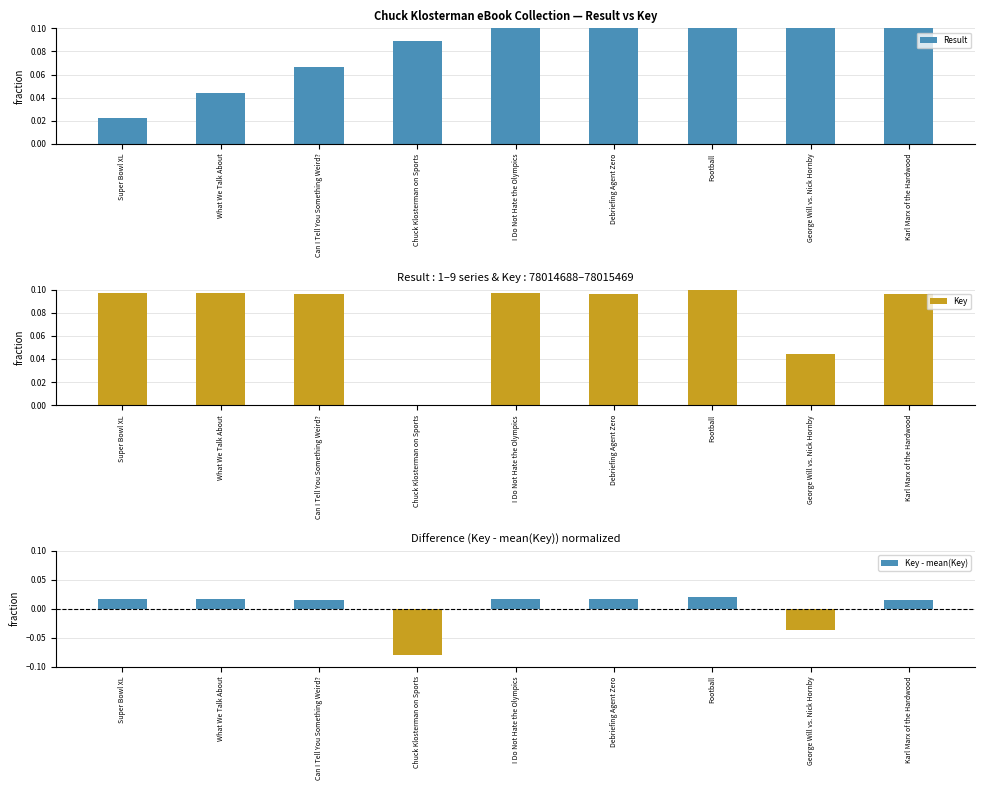

What is the total value across all series at Karl Marx of the Hardwood?

0.3